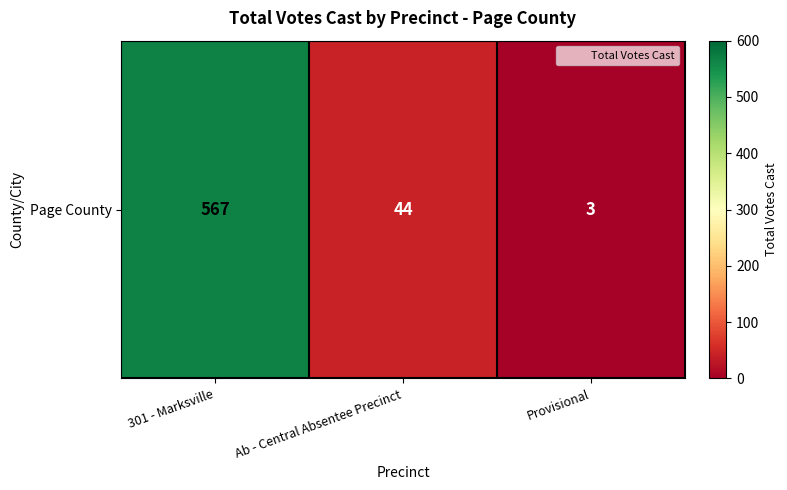

The chart shows a value of 44 at Ab - Central Absentee Precinct. True or false?

True